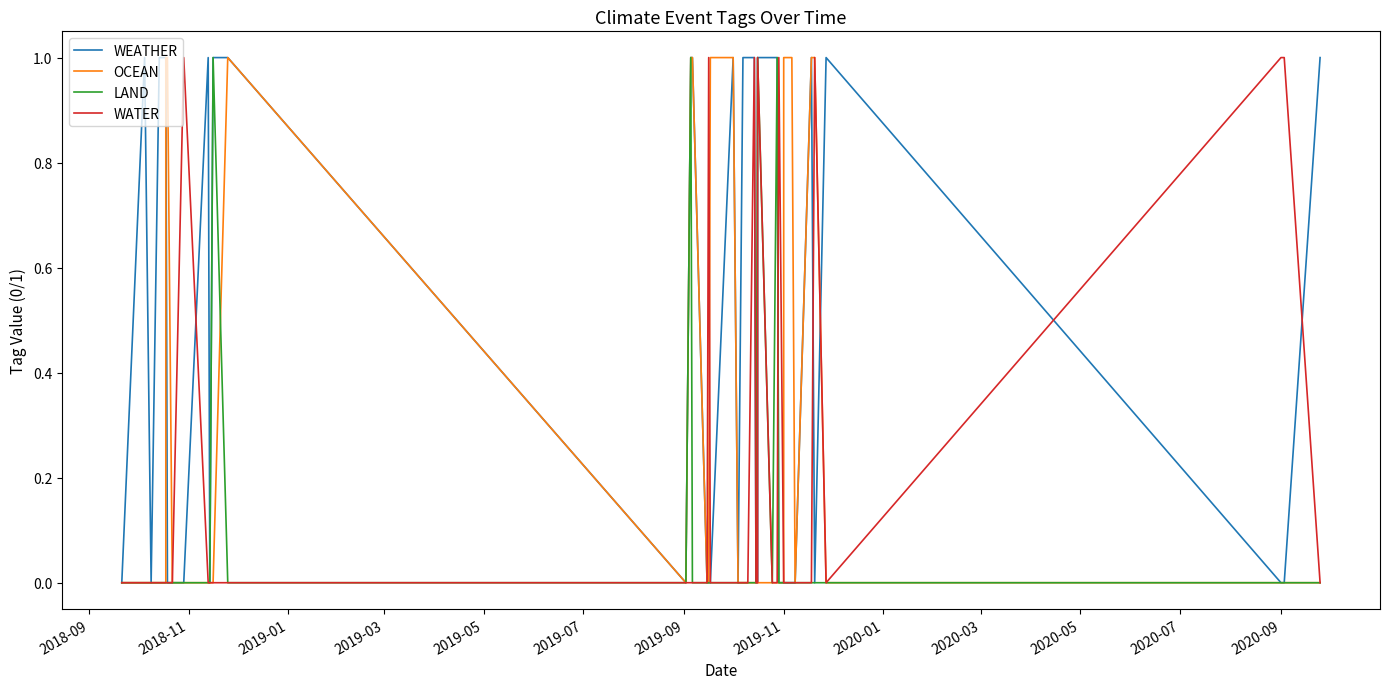

Count the number of categories in the chart.

40